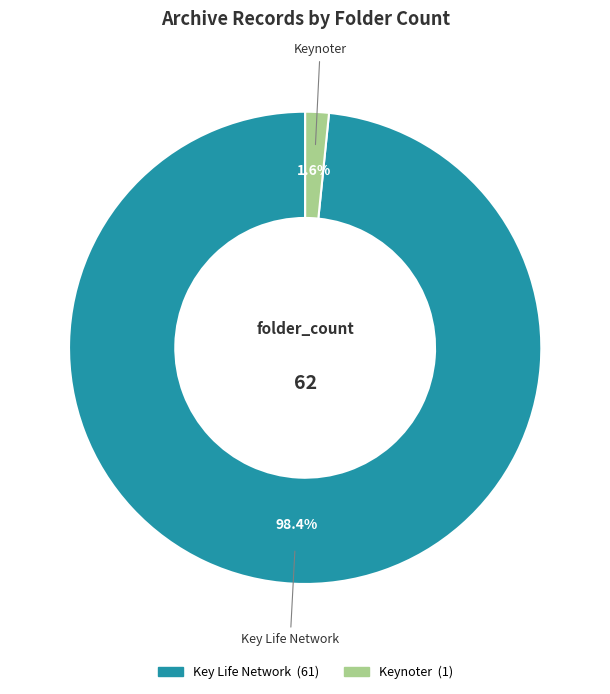

True or false: Keynoter accounts for 12% of the total.

False